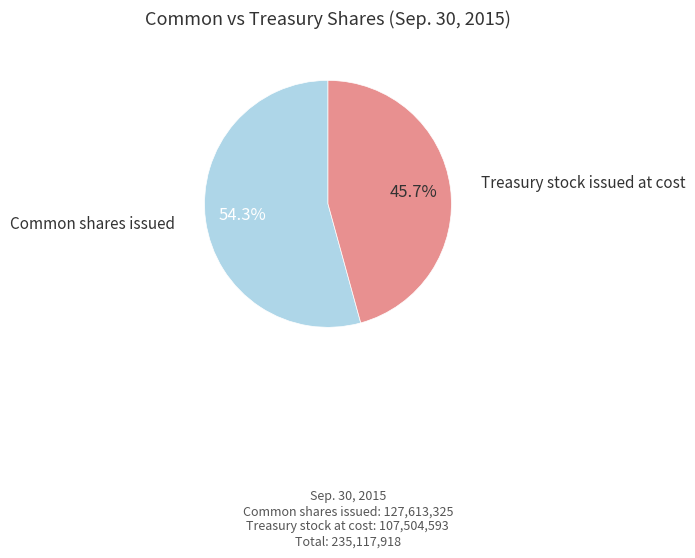

Is the sum of Common shares issued and Treasury stock issued at cost greater than half?

Yes